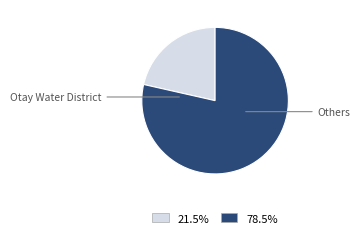

Is there a majority slice in this chart?

Yes